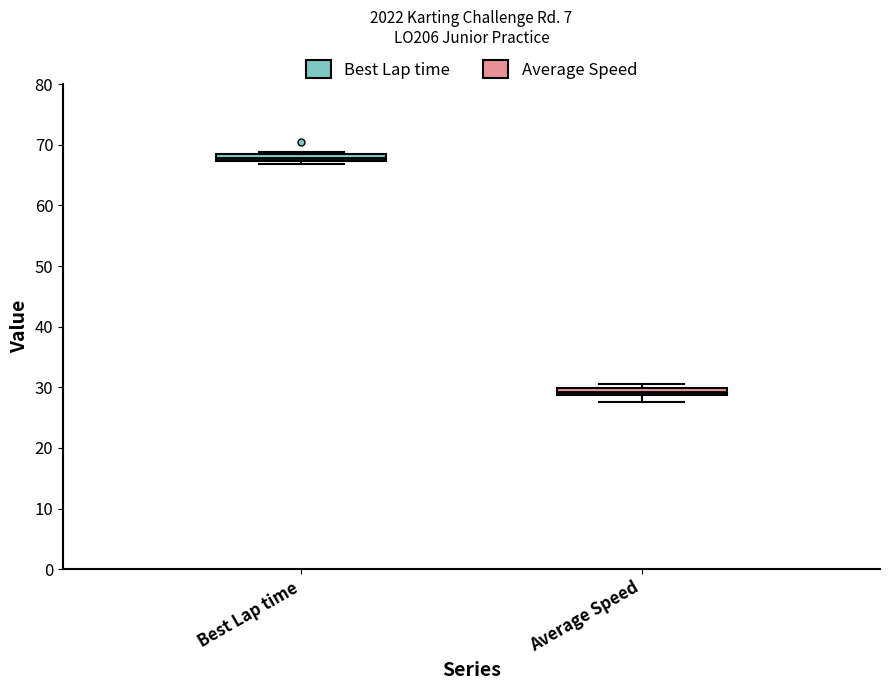

Where is the upper edge of the box for Average Speed on the y-axis? The values are not printed on the chart, so give them approximately, as read against the axis.

30